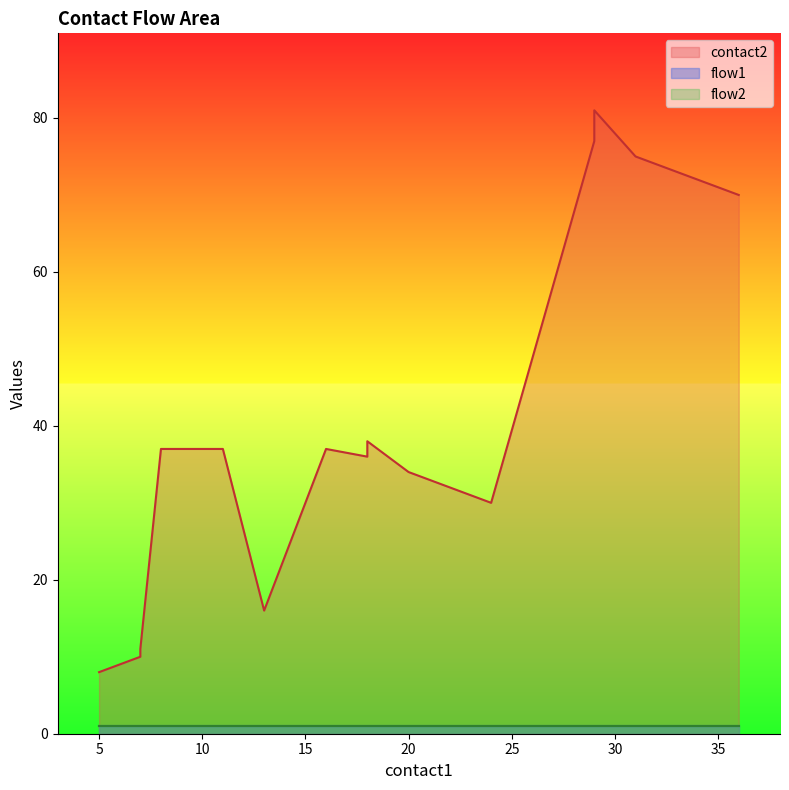

Reading left to right, extract all data points from this chart.

contact2: 8	9	10	11	37	37	16	37	36	37	38	34	32	30	77	81	75	73	71	70
flow1: 1	1	1	1	1	1	1	1	1	1	1	1	1	1	1	1	1	1	1	1
flow2: 1	1	1	1	1	1	1	1	1	1	1	1	1	1	1	1	1	1	1	1